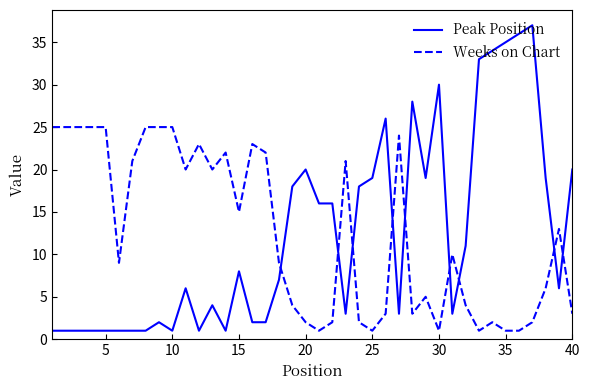

Which series has the widest spread of values?

Peak Position